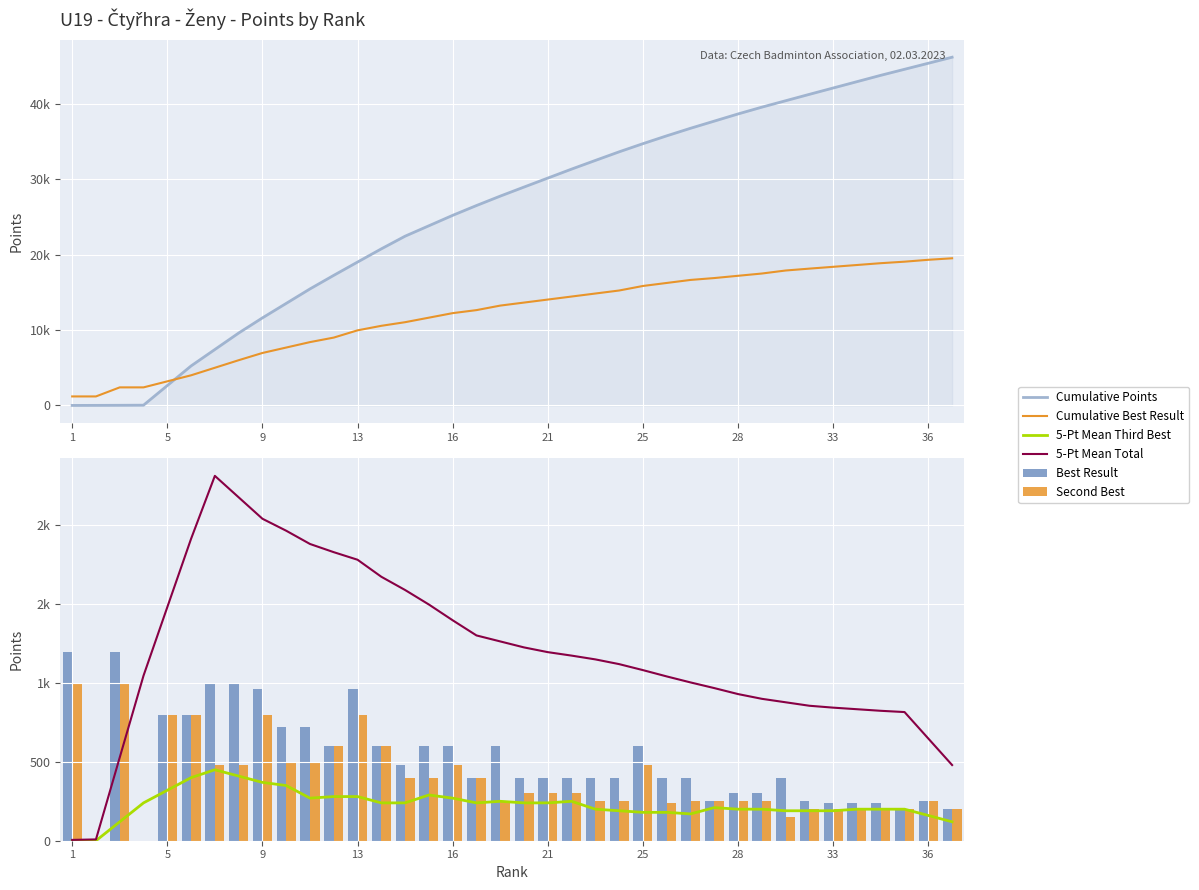

Rank the series by their maximum value, from highest to lowest.

Cumulative Points, Cumulative Best Result, 5-Pt Mean Total, Best Result, Second Best, 5-Pt Mean Third Best